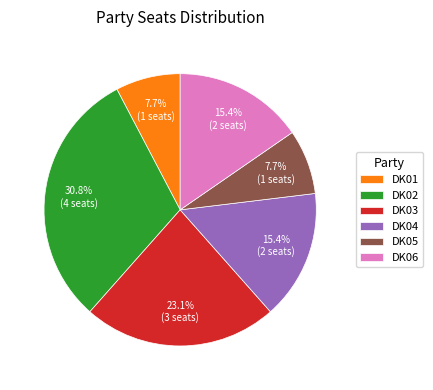

What is the ratio of the value at DK03 to the value at DK06?

1.5